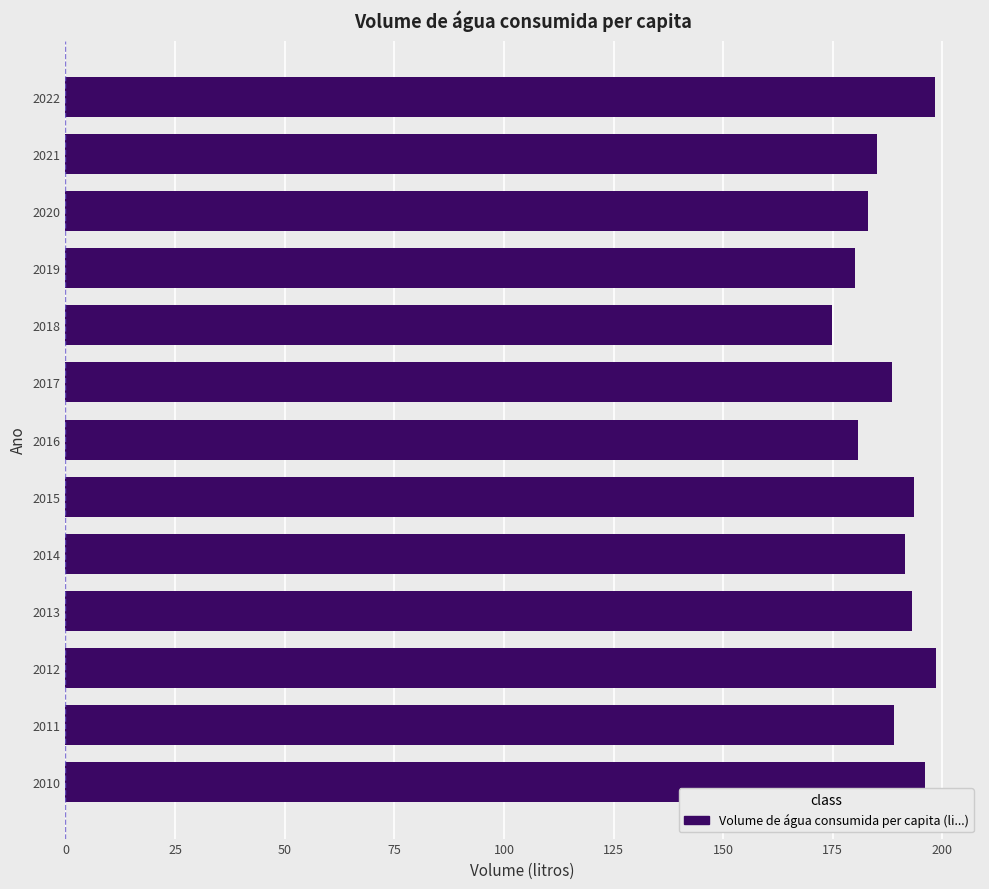

What is the ratio of the value at 2013 to the value at 2022?

1.0